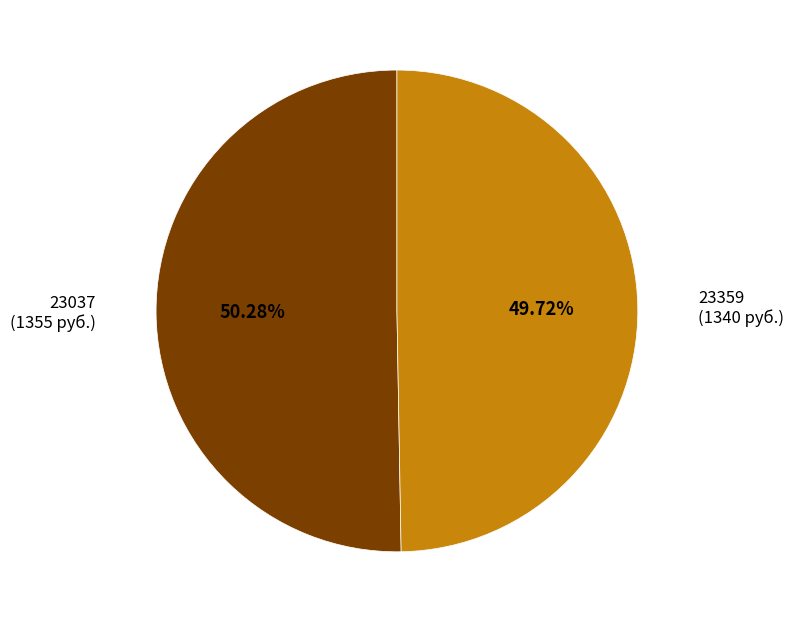

To the nearest percent, what is the difference between the 23359 and 23037 slice percentages?

1%